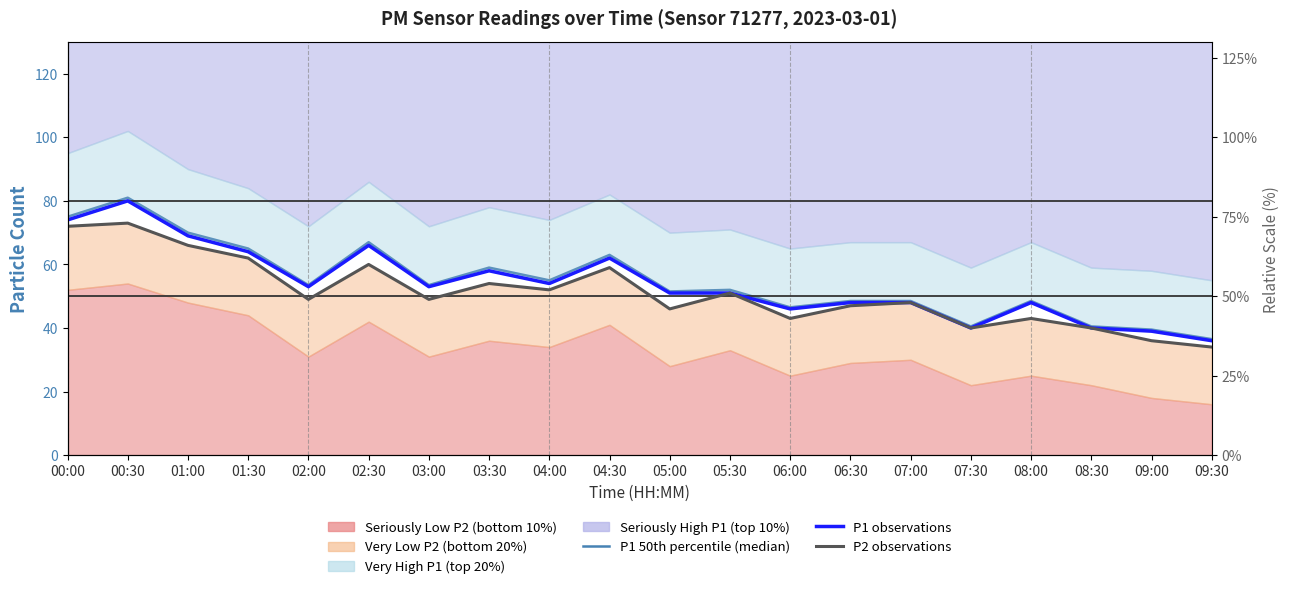

Does the chart display data point markers on the line(s)?

No